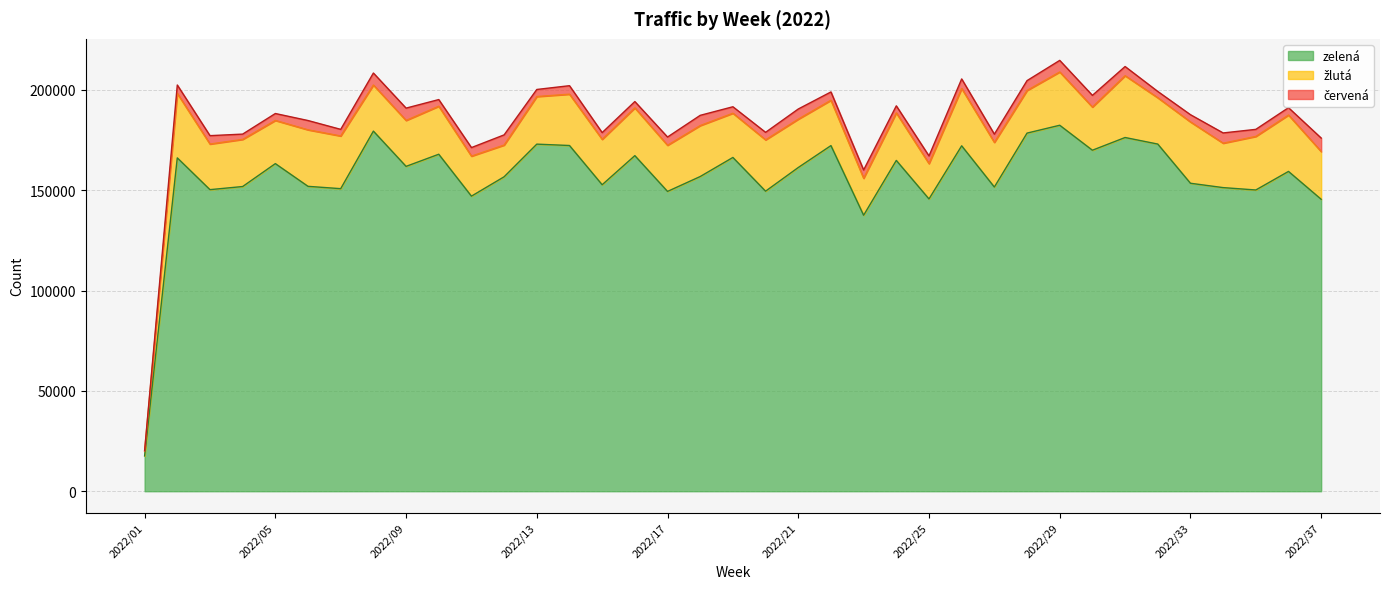

The červená series shows 6796 at 2022/12. True or false?

False